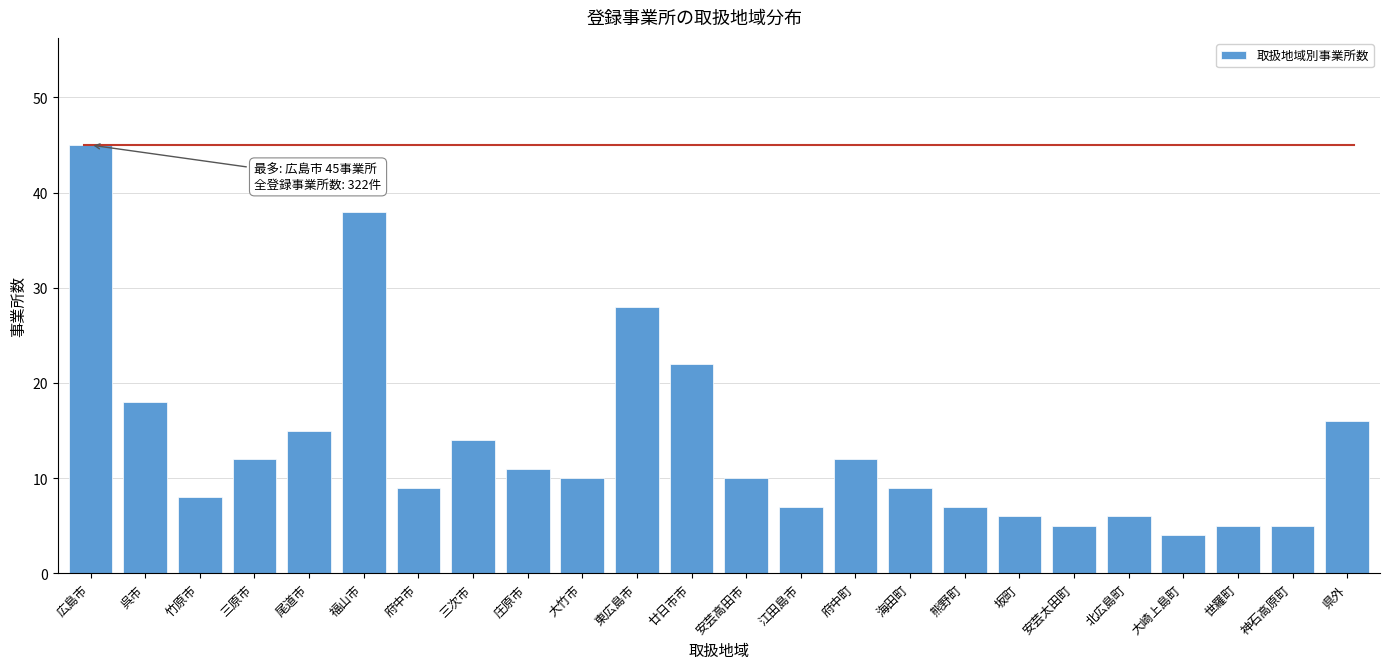

Reading right to left, list all the values displayed in this chart.

県外=16	神石高原町=5	世羅町=5	大崎上島町=4	北広島町=6	安芸太田町=5	坂町=6	熊野町=7	海田町=9	府中町=12	江田島市=7	安芸高田市=10	廿日市市=22	東広島市=28	大竹市=10	庄原市=11	三次市=14	府中市=9	福山市=38	尾道市=15	三原市=12	竹原市=8	呉市=18	広島市=45